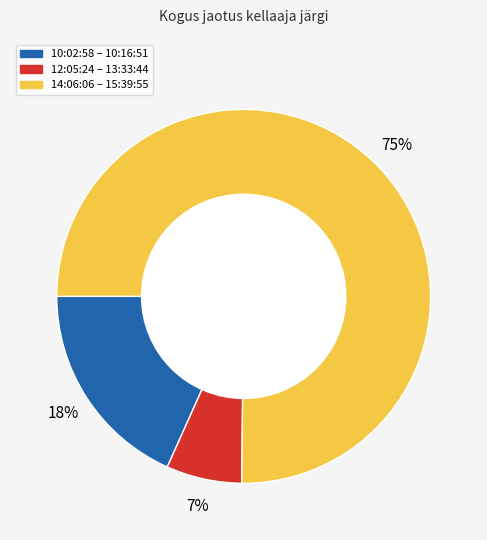

To the nearest percent, what is the average slice percentage?

33%